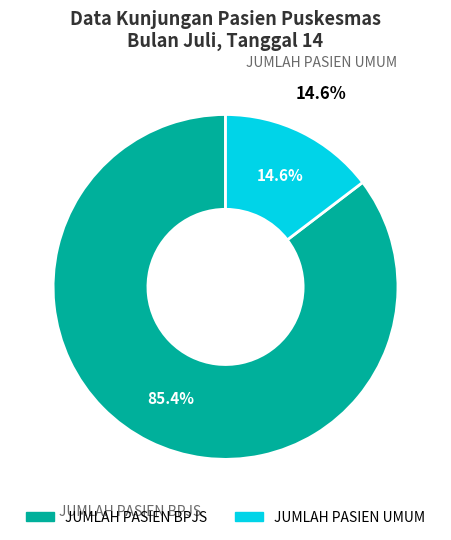

To the nearest percent, what is the difference between the JUMLAH PASIEN BPJS and JUMLAH PASIEN UMUM slice percentages?

71%